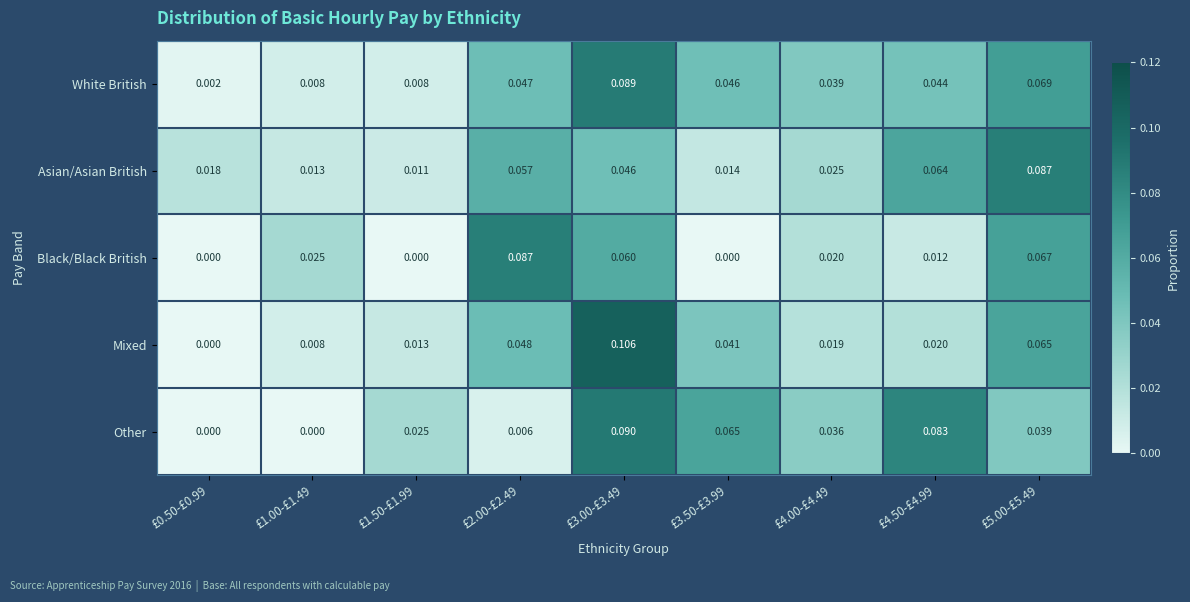

Which series has the largest range (max minus min)?

Mixed